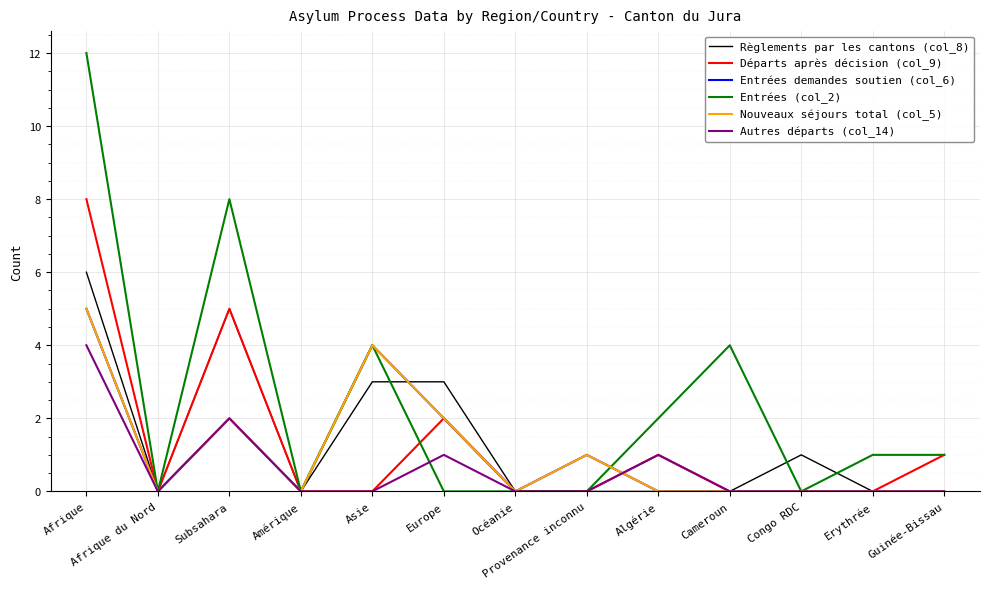

How many values in the Départs après décision (col_9) series exceed 0?

5